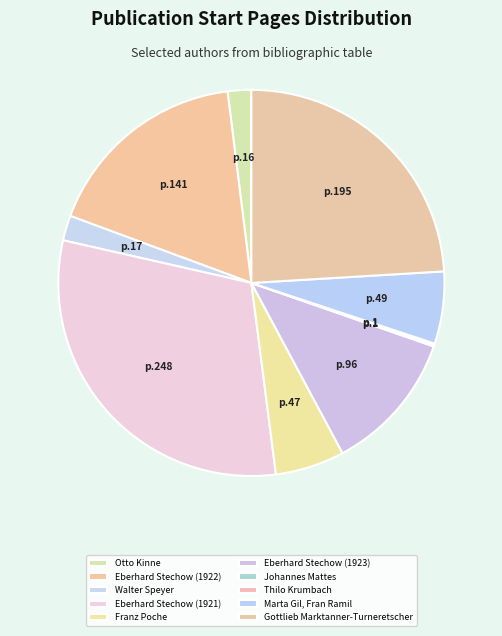

What is the smallest slice in the pie chart?

Johannes Mattes